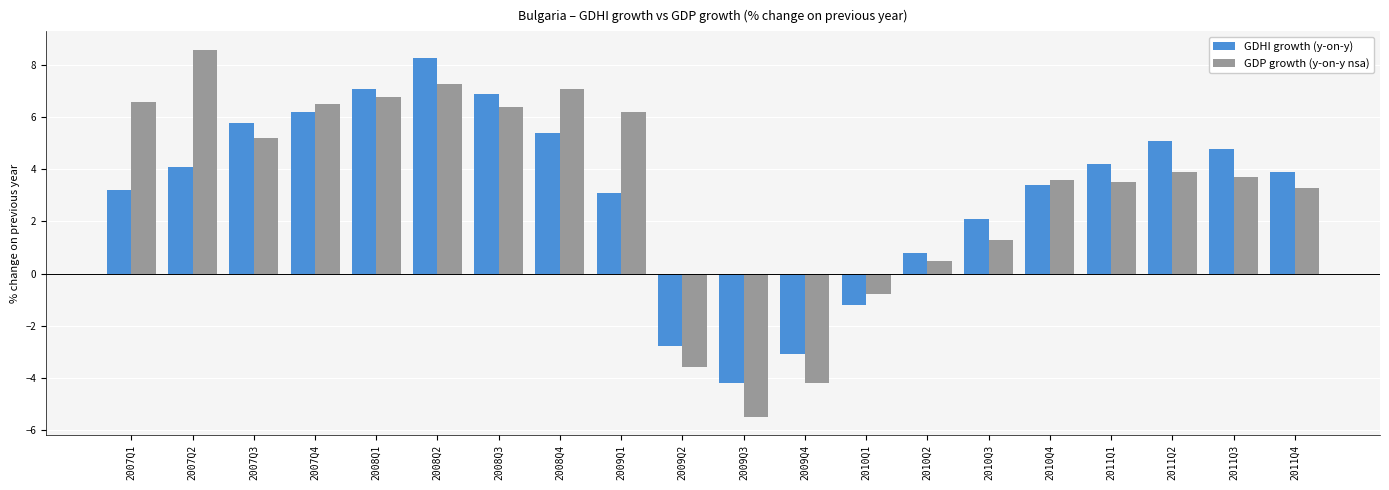

At how many categories does at least one series exceed 2?

15